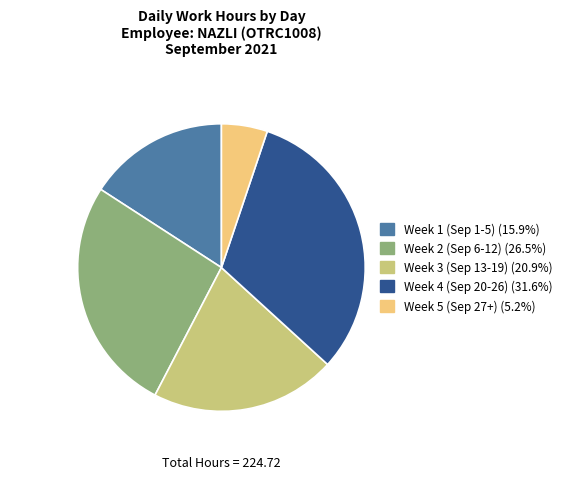

Does any single category account for the majority?

No